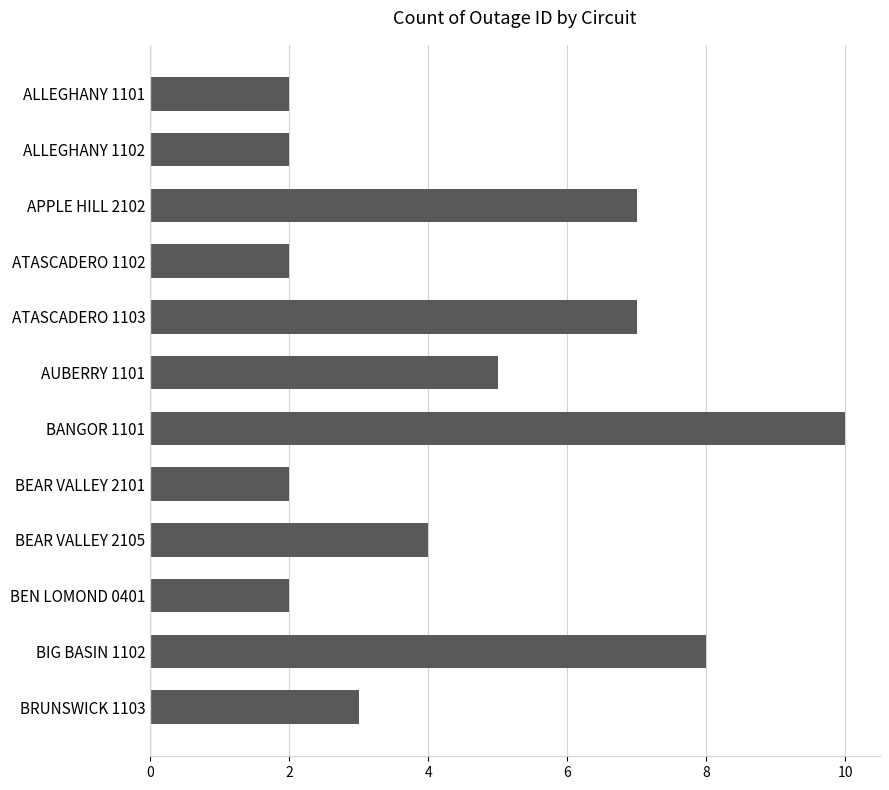

Reading bottom to top, extract all data points from this chart.

3	8	2	4	2	10	5	7	2	7	2	2